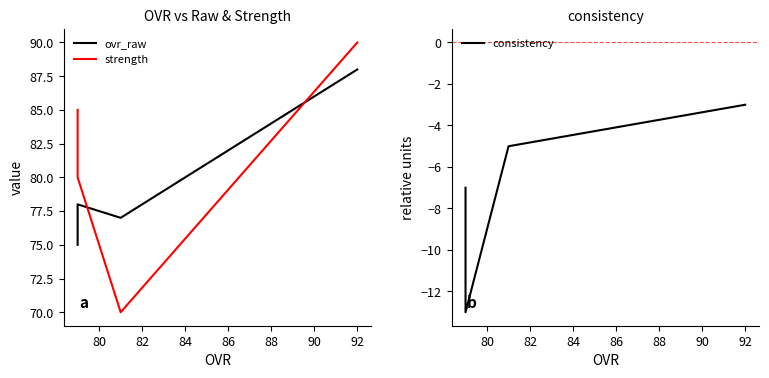

The value of strength at 92 is 43. True or false?

False